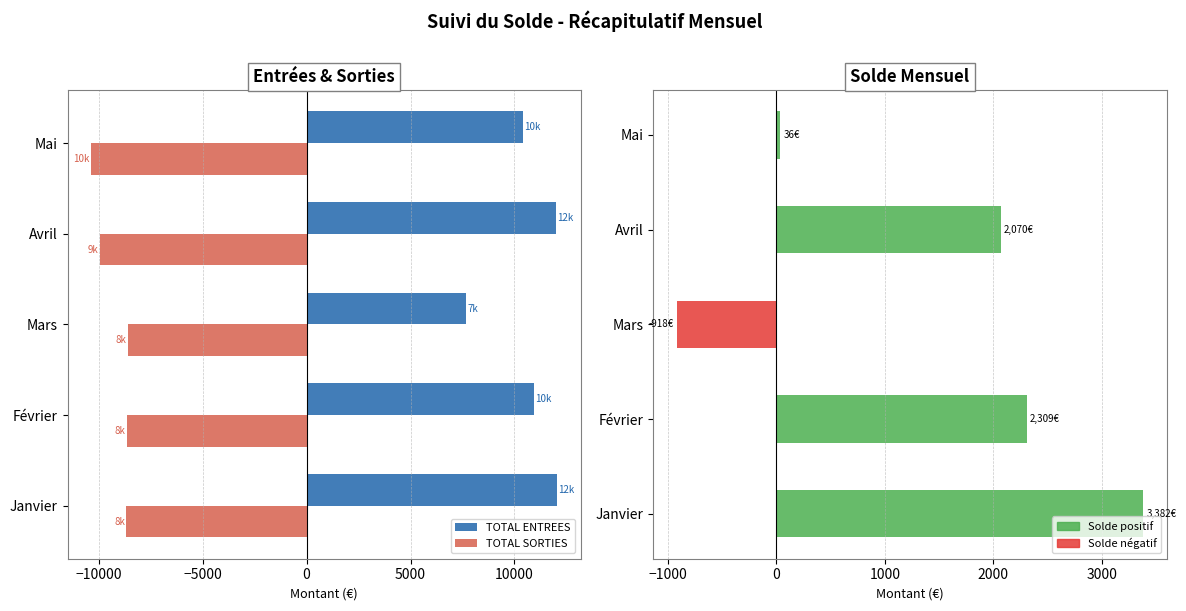

Reading left to right, what are all the values shown in this chart?

3381.8	2308.9	-918.0	2069.7	35.5